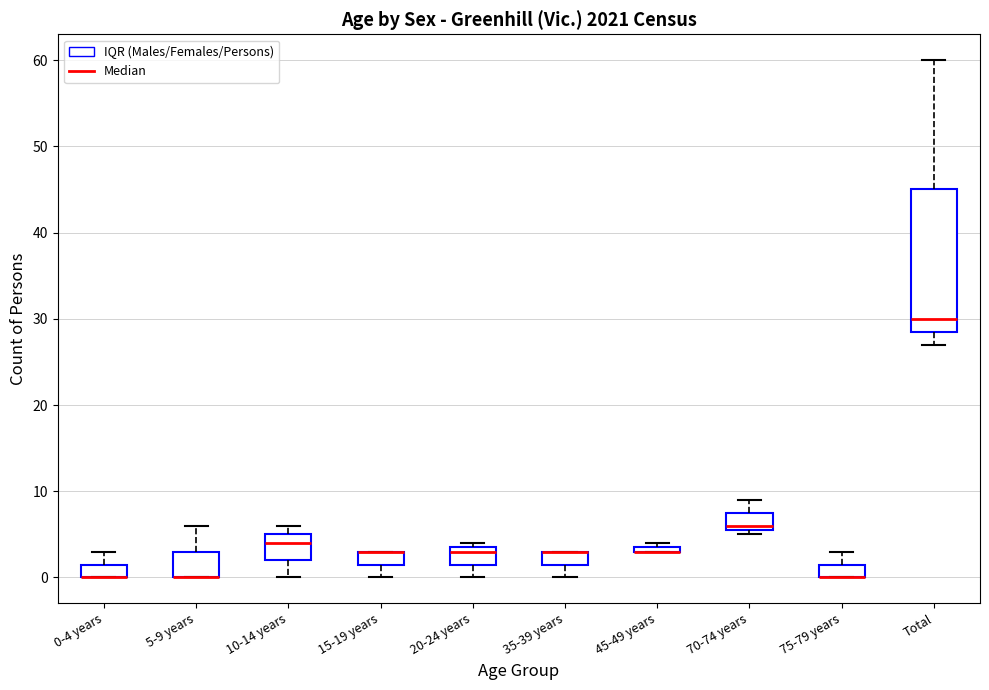

Where does the median line of the box for Total sit on the y-axis? The values are not printed on the chart, so give them approximately, as read against the axis.

30